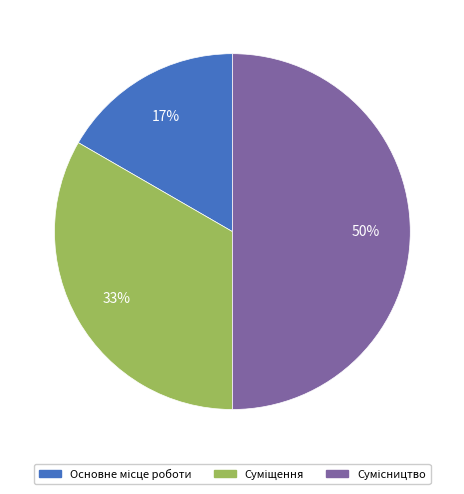

To the nearest percent, what is the average slice percentage?

33%